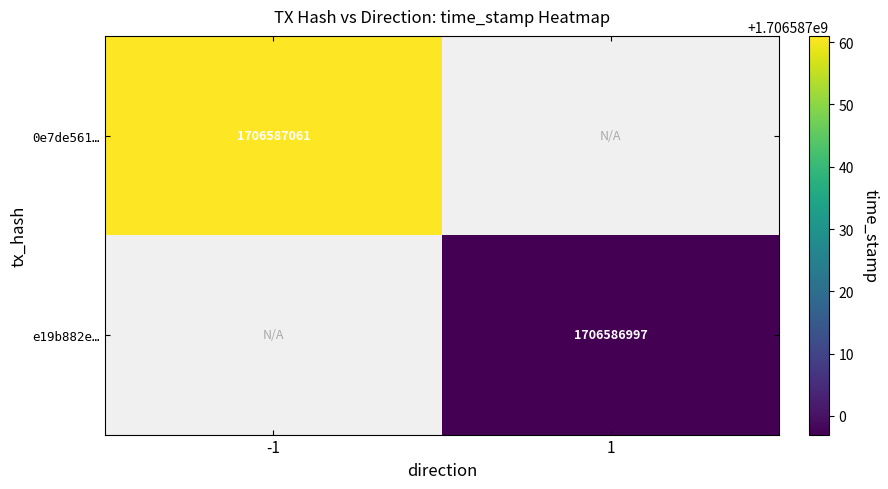

The e19b882e622b31588518c0804a2f68dfab53671 series shows 1706586997 at time_stamp. True or false?

True